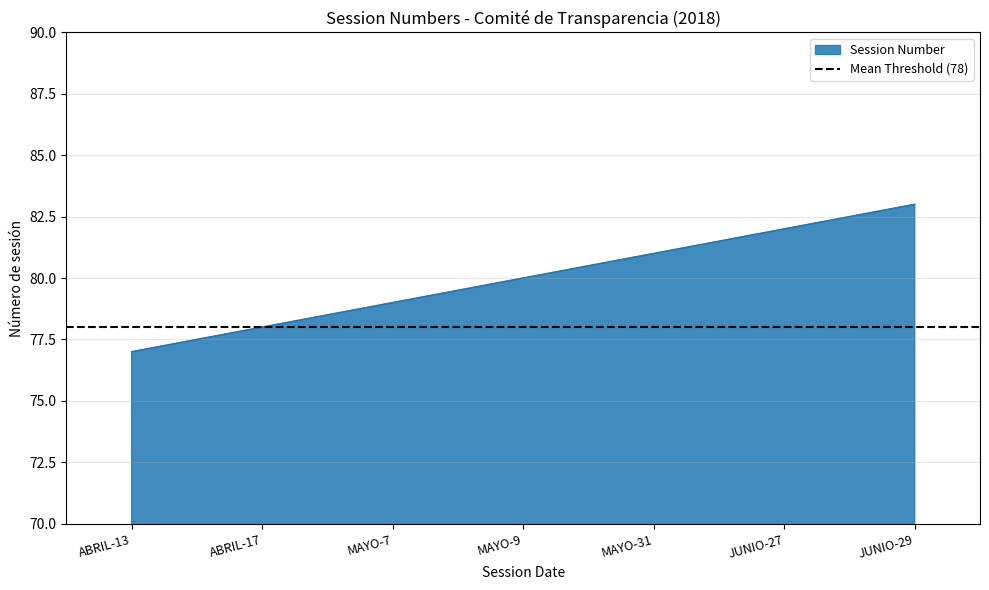

Reading right to left, list all the values displayed in this chart.

JUNIO-29=83	JUNIO-27=82	MAYO-31=81	MAYO-9=80	MAYO-7=79	ABRIL-17=78	ABRIL-13=77